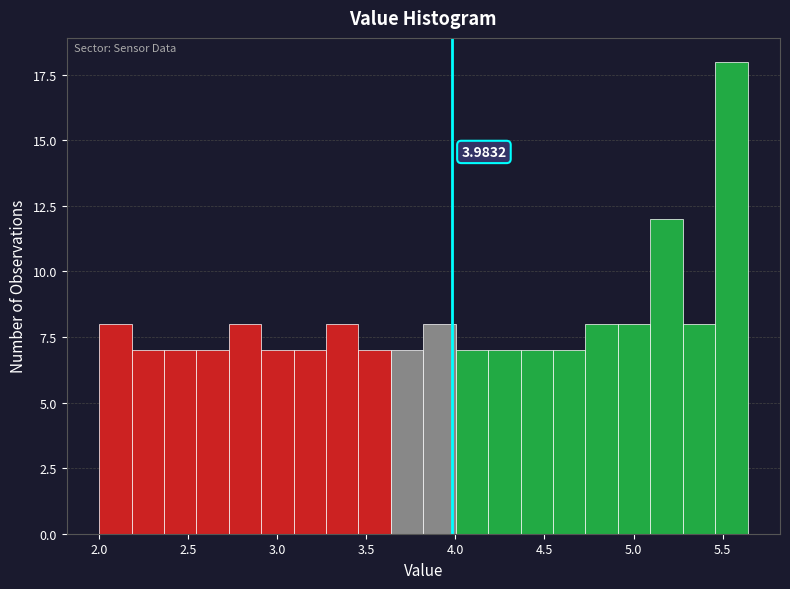

Read against the x-axis, roughly where is the centre of the tallest bar?

5.55